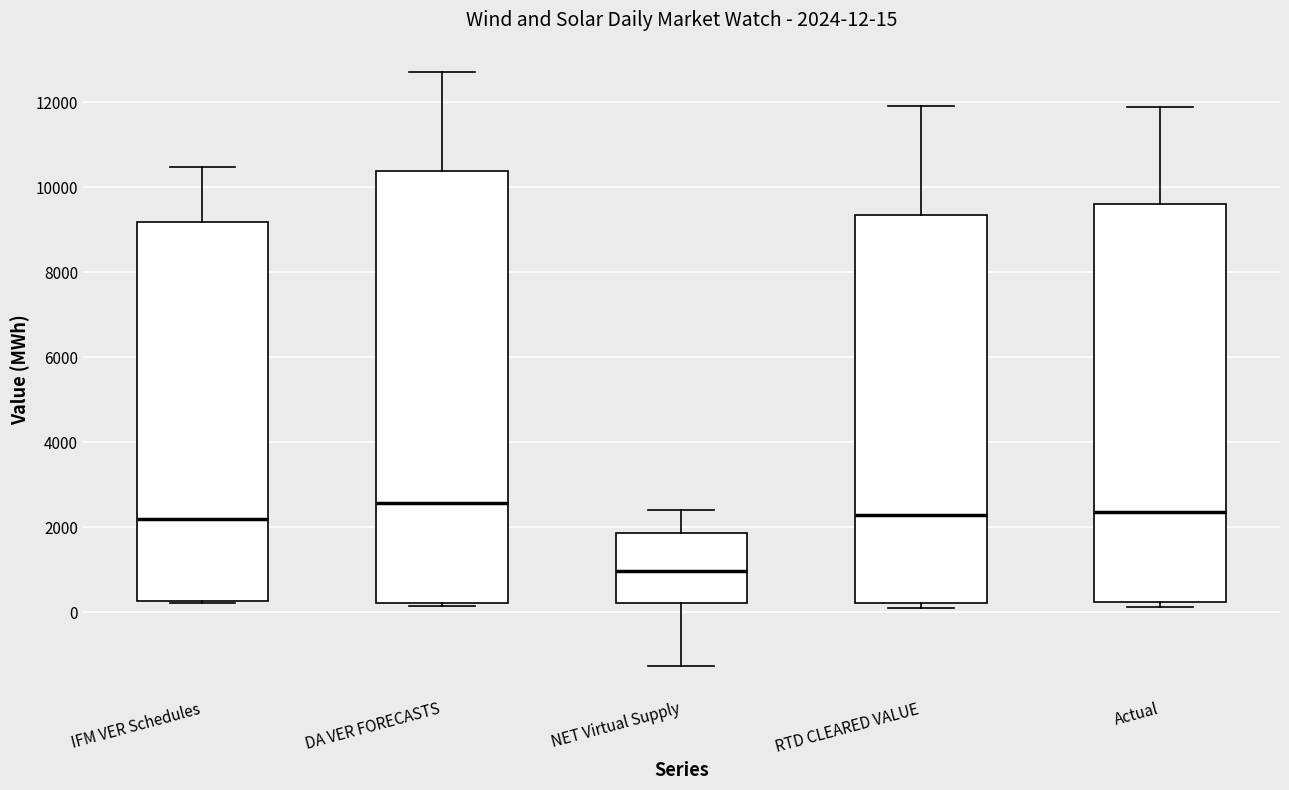

Which box is the tallest, from its lower edge to its upper edge?

DA VER FORECASTS